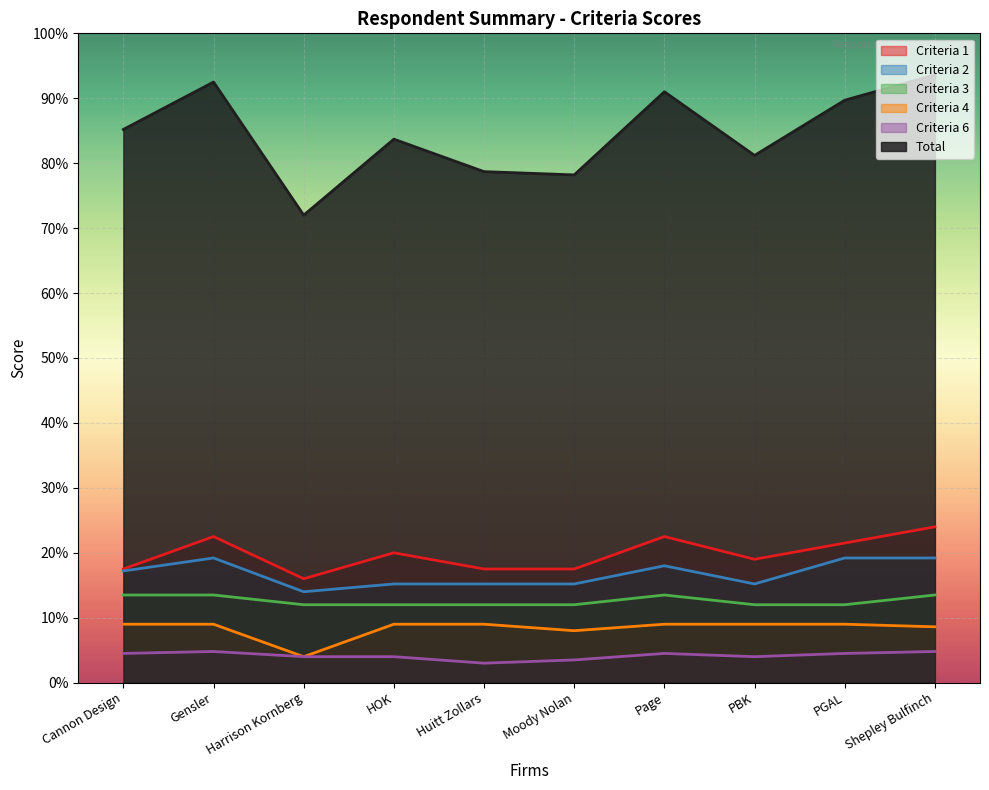

At which label does Total reach its peak?

Shepley Bulfinch